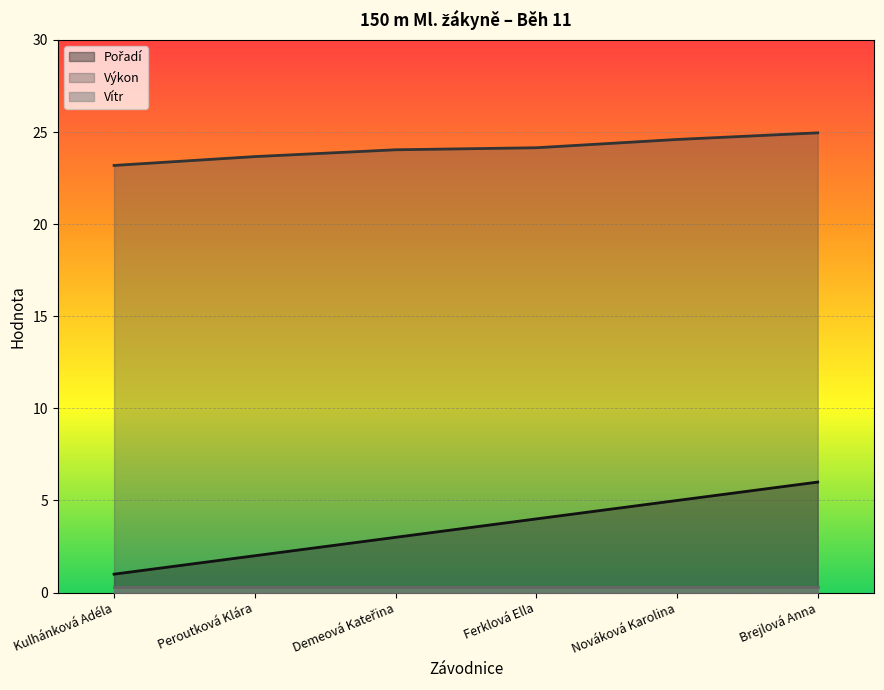

True or false: Výkon and Pořadí intersect in this chart.

False